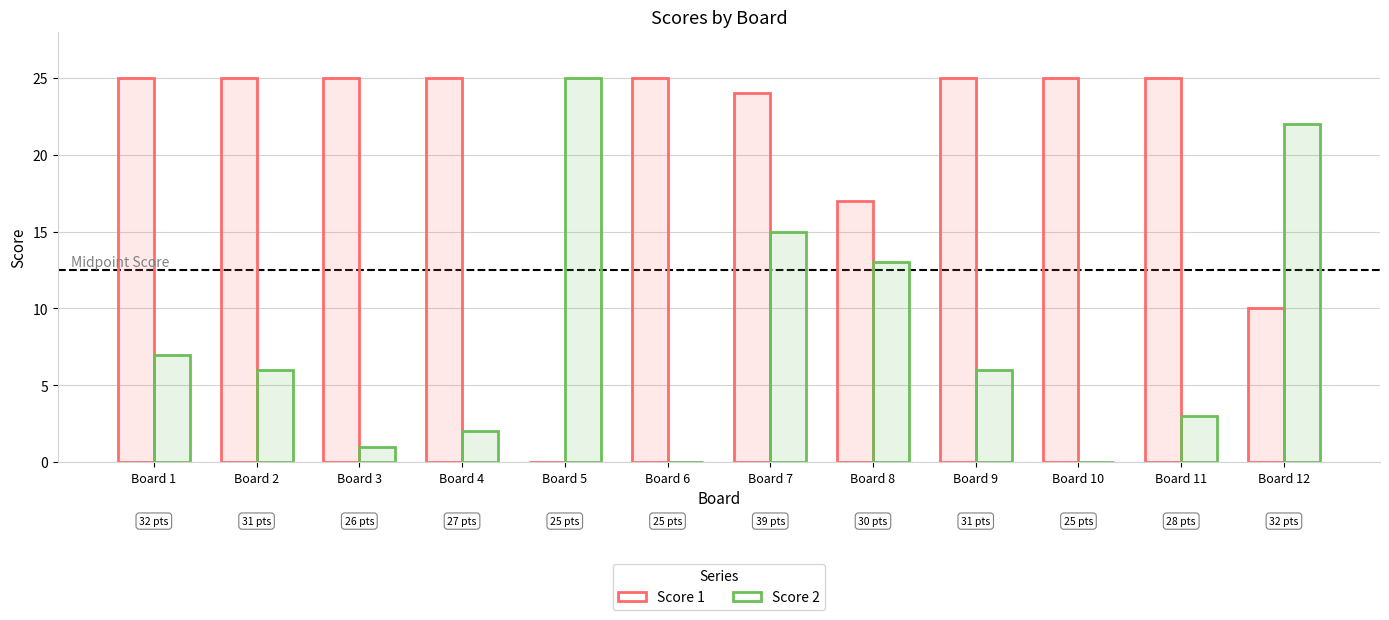

How many positive values does the Score 2 series have?

10